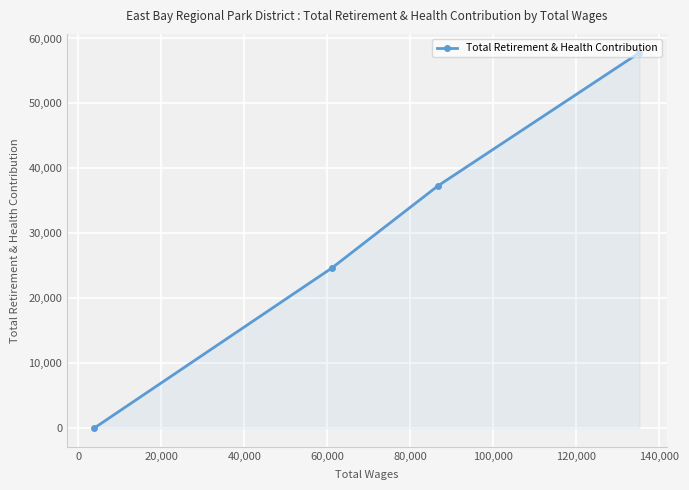

What is the difference between the maximum and second lowest values?

33182